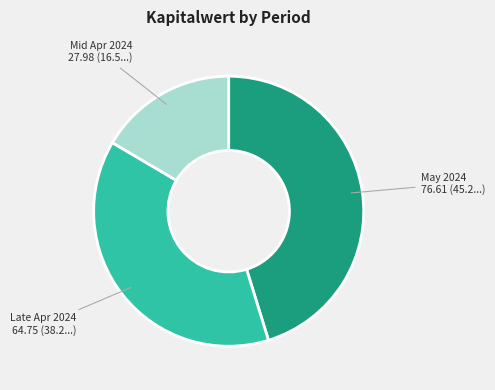

Rank the categories by value from lowest to highest.

Mid Apr 2024, Late Apr 2024, May 2024